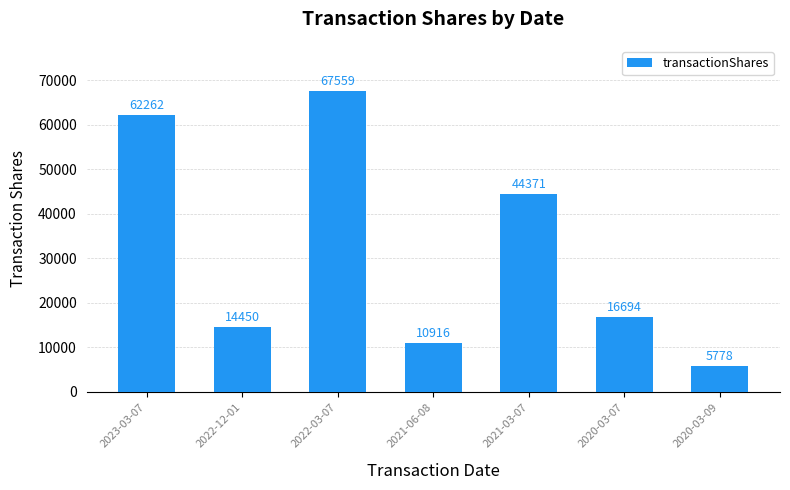

List the labels in order of value, largest first.

2022-03-07, 2023-03-07, 2021-03-07, 2020-03-07, 2022-12-01, 2021-06-08, 2020-03-09